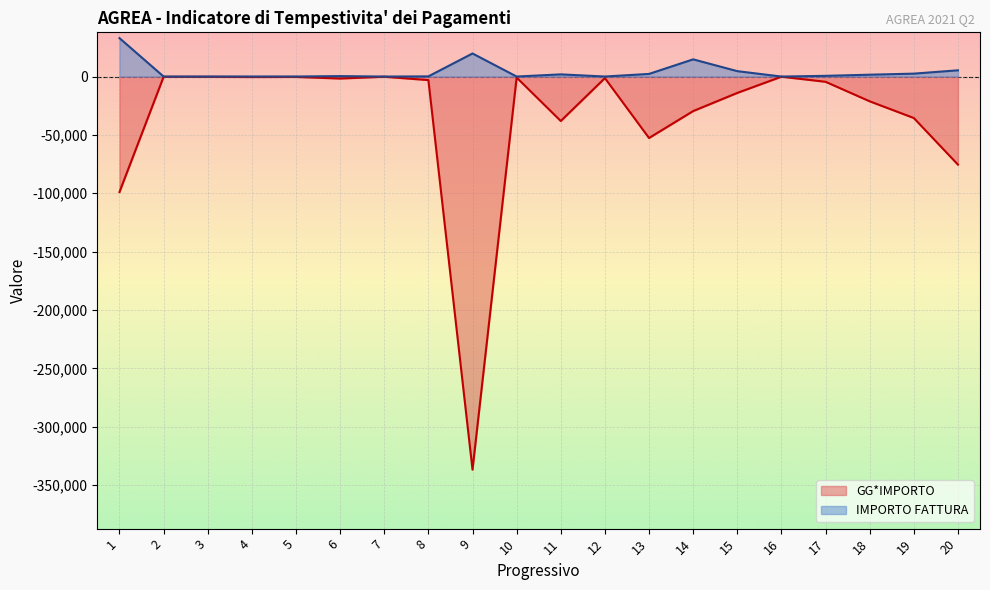

True or false: IMPORTO FATTURA has a value of 59.5 at 2.

False